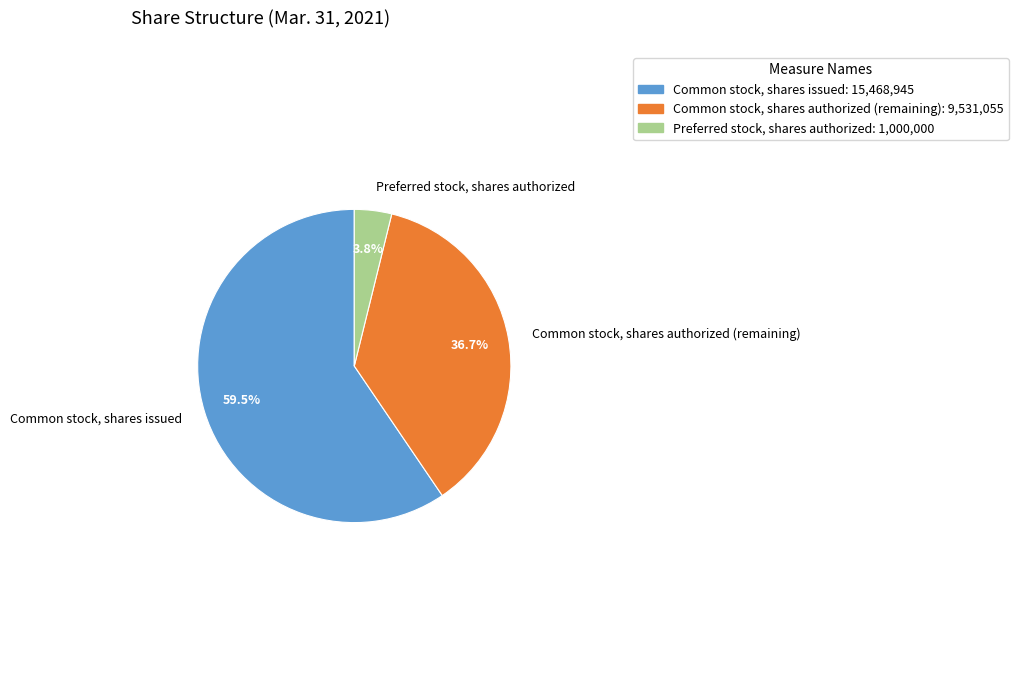

How many slices are in this pie chart?

3